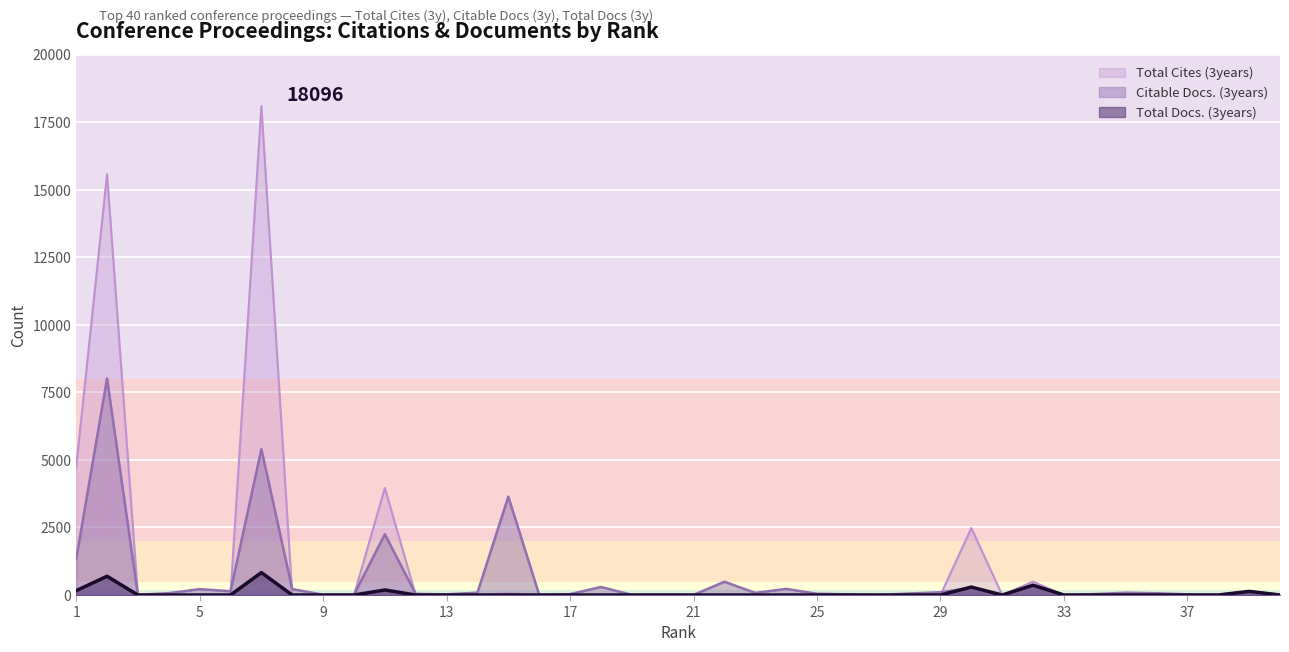

List the series in order of their peak value, highest first.

Total Cites (3years), Citable Docs. (3years), Total Docs. (3years)